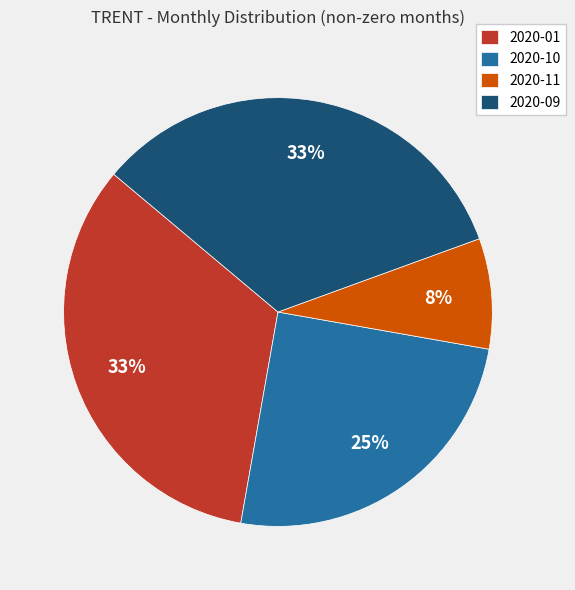

How many segments does this pie chart have?

4